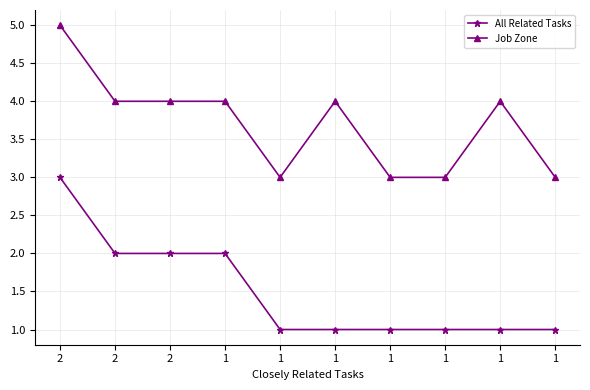

Rank the series by their average value, from highest to lowest.

Job Zone, All Related Tasks